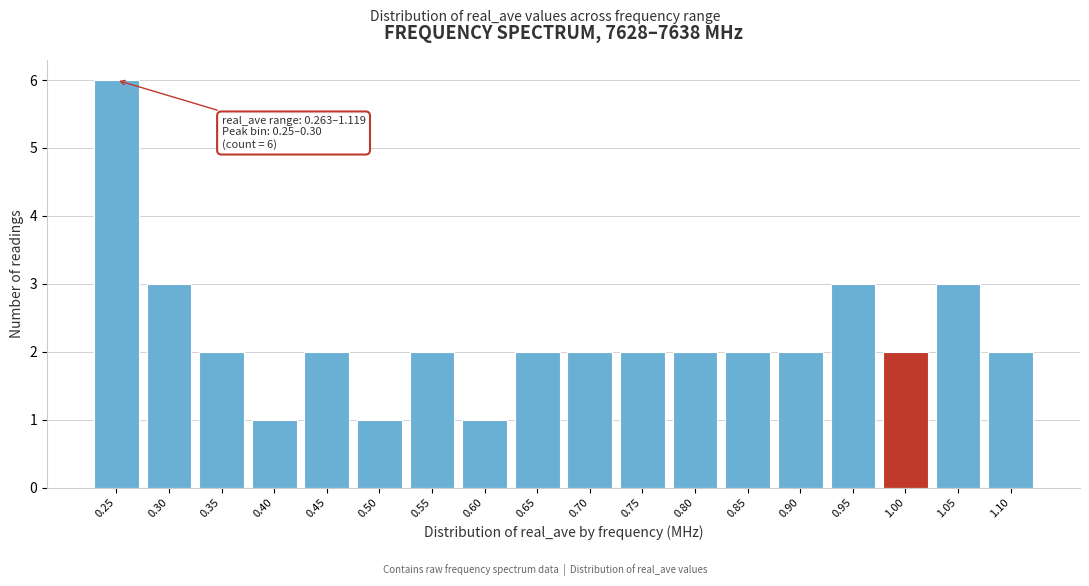

Reading left to right, what are all the values shown in this chart?

0.25=6	0.30=3	0.35=2	0.40=1	0.45=2	0.50=1	0.55=2	0.60=1	0.65=2	0.70=2	0.75=2	0.80=2	0.85=2	0.90=2	0.95=3	1.00=2	1.05=3	1.10=2